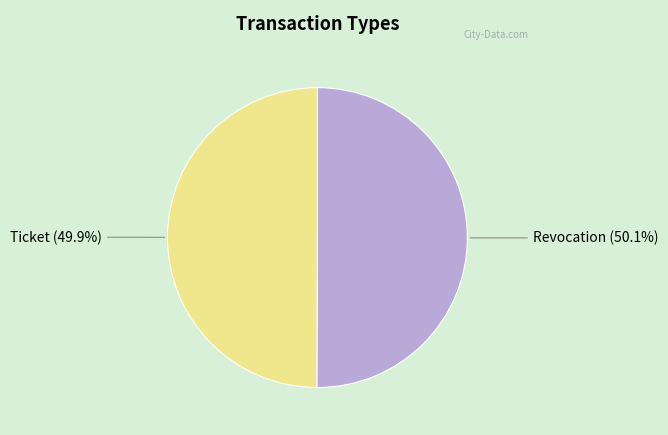

What is the ratio of the value at Ticket to the value at Revocation?

1.0